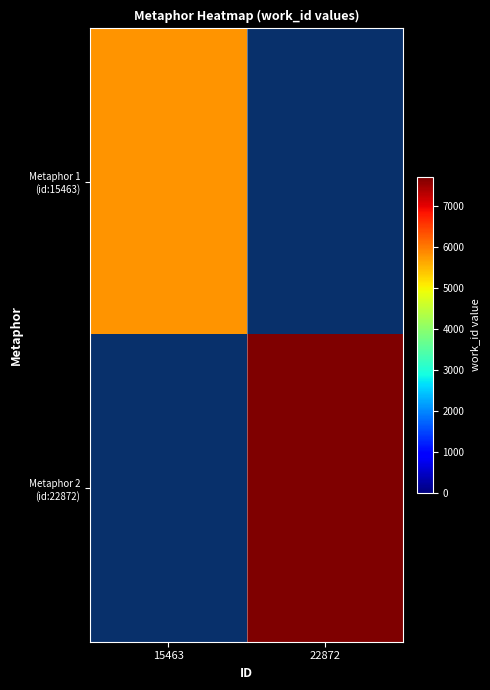

The value of Metaphor 1 (id:15463) at 15463 is 2547.5. True or false?

False